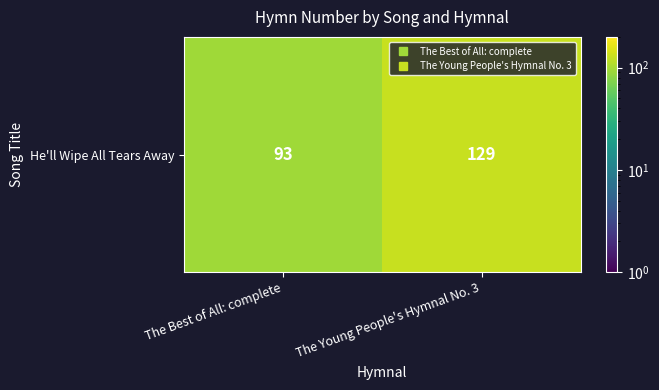

Which has a higher value, The Young People's Hymnal No. 3 or The Best of All: complete?

The Young People's Hymnal No. 3